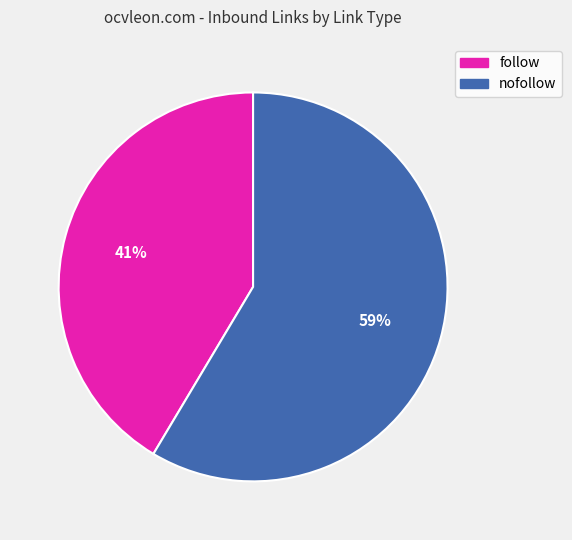

To the nearest percent, what is the average slice percentage?

50%